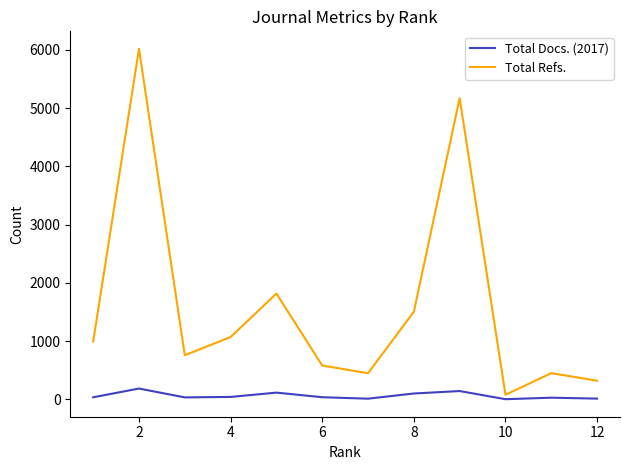

Which series has the largest total across all categories?

Total Refs.